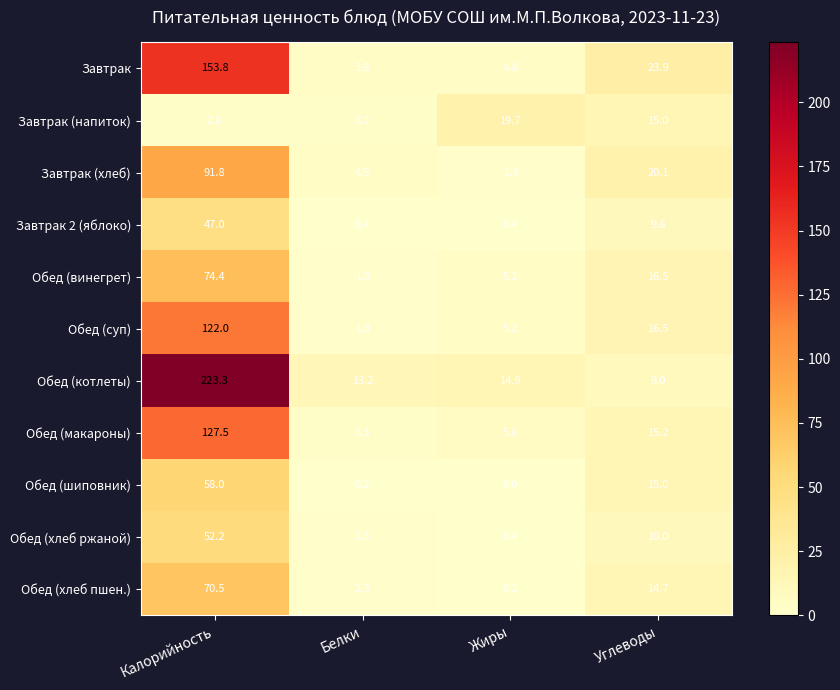

What is the total value across all series at Белки?

36.8